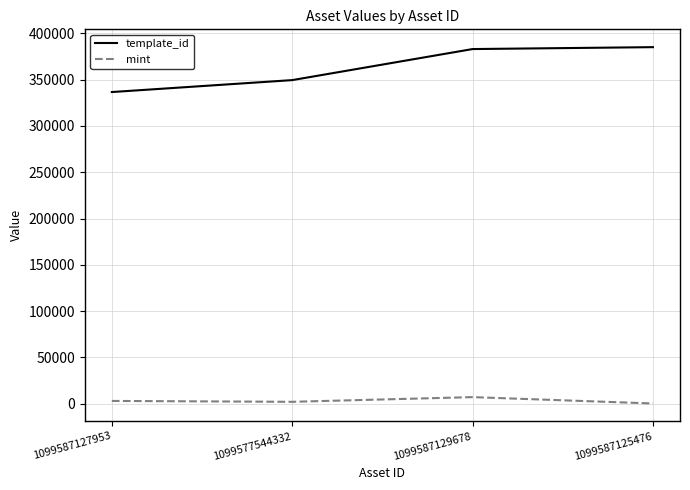

Rank the series at 1099587125476 from highest to lowest value.

template_id, mint